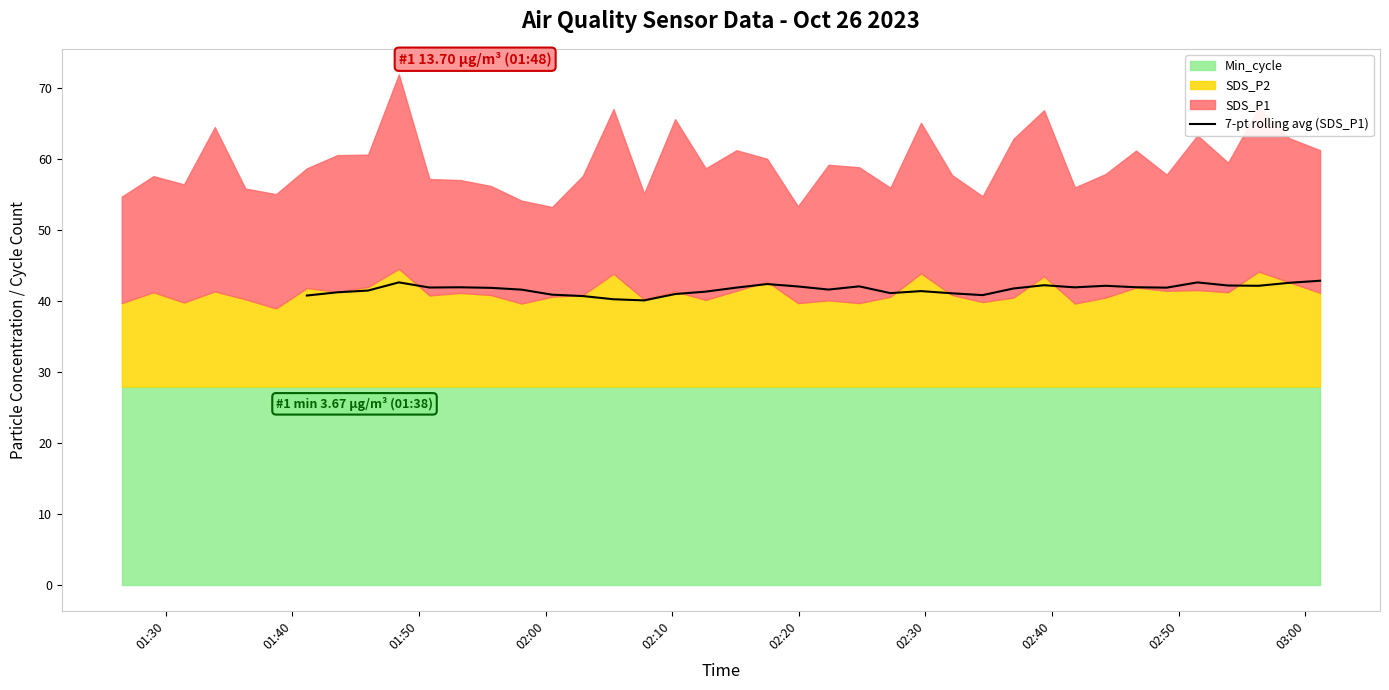

What is the difference between the maximum and minimum values?

2.8